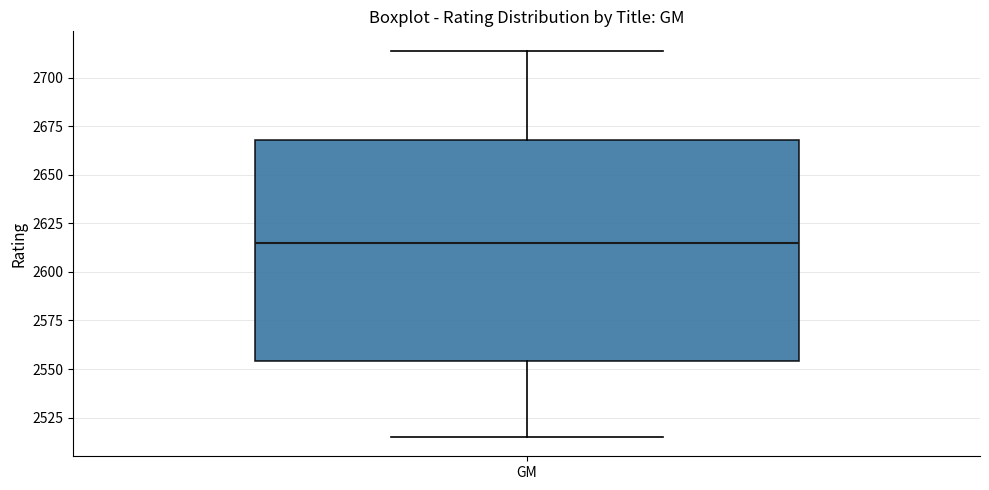

Read this box plot against the y-axis: the position of the median line, the range covered by the box, and the ends of both whiskers. The values are not printed on the chart, so give them approximately, as read against the axis.

median 2615, box 2555 to 2670, whiskers 2515 to 2715